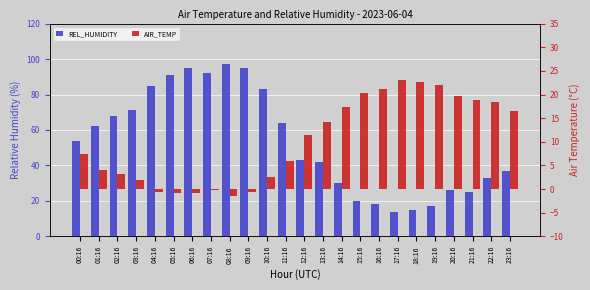

How many bars are there in total?

48